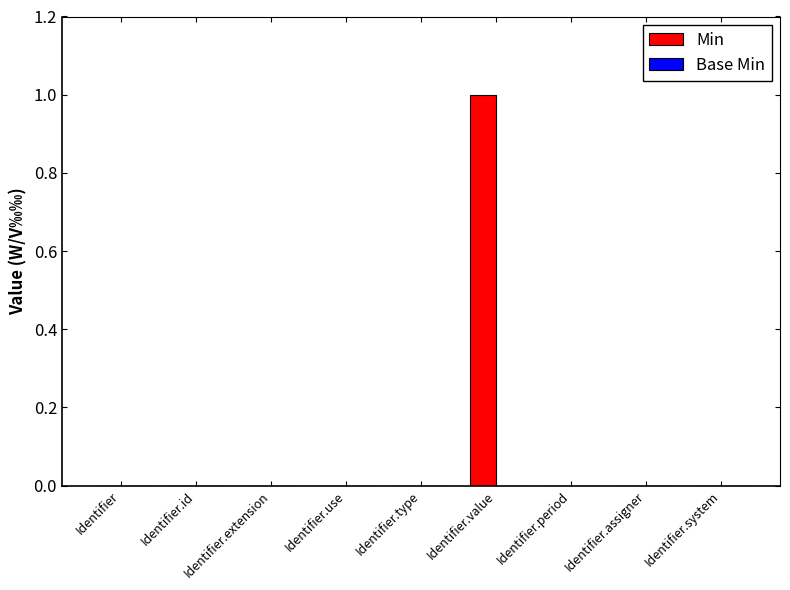

The value at Identifier.period is 0. True or false?

True